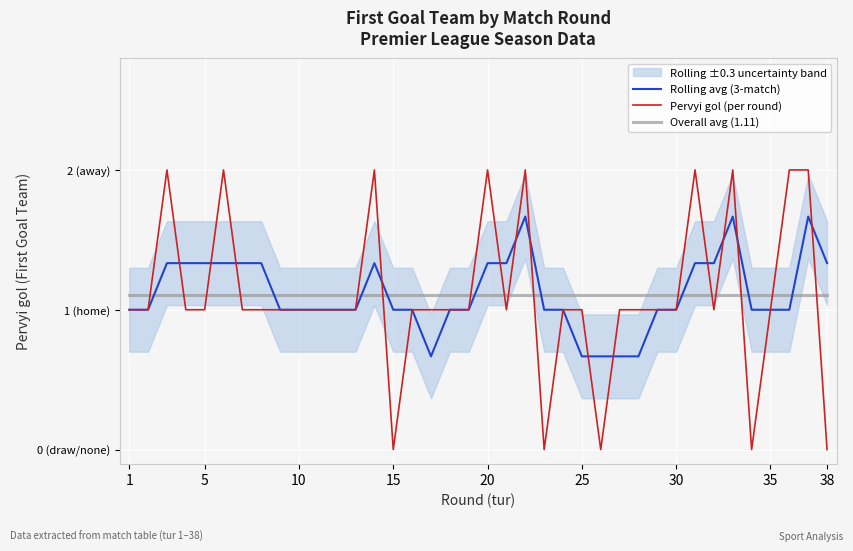

What is the total value across all series at 10?

4.4